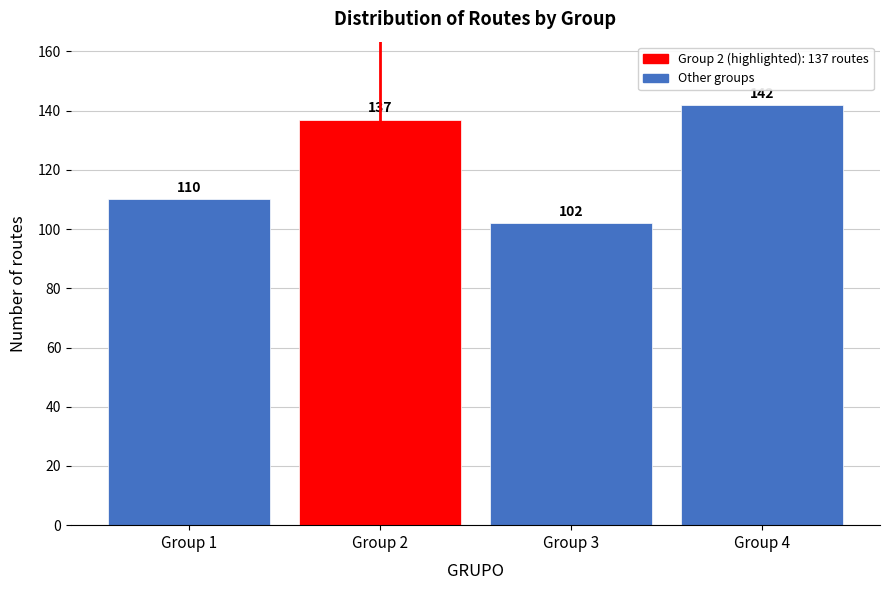

Reading left to right, extract all data points from this chart.

110	137	102	142